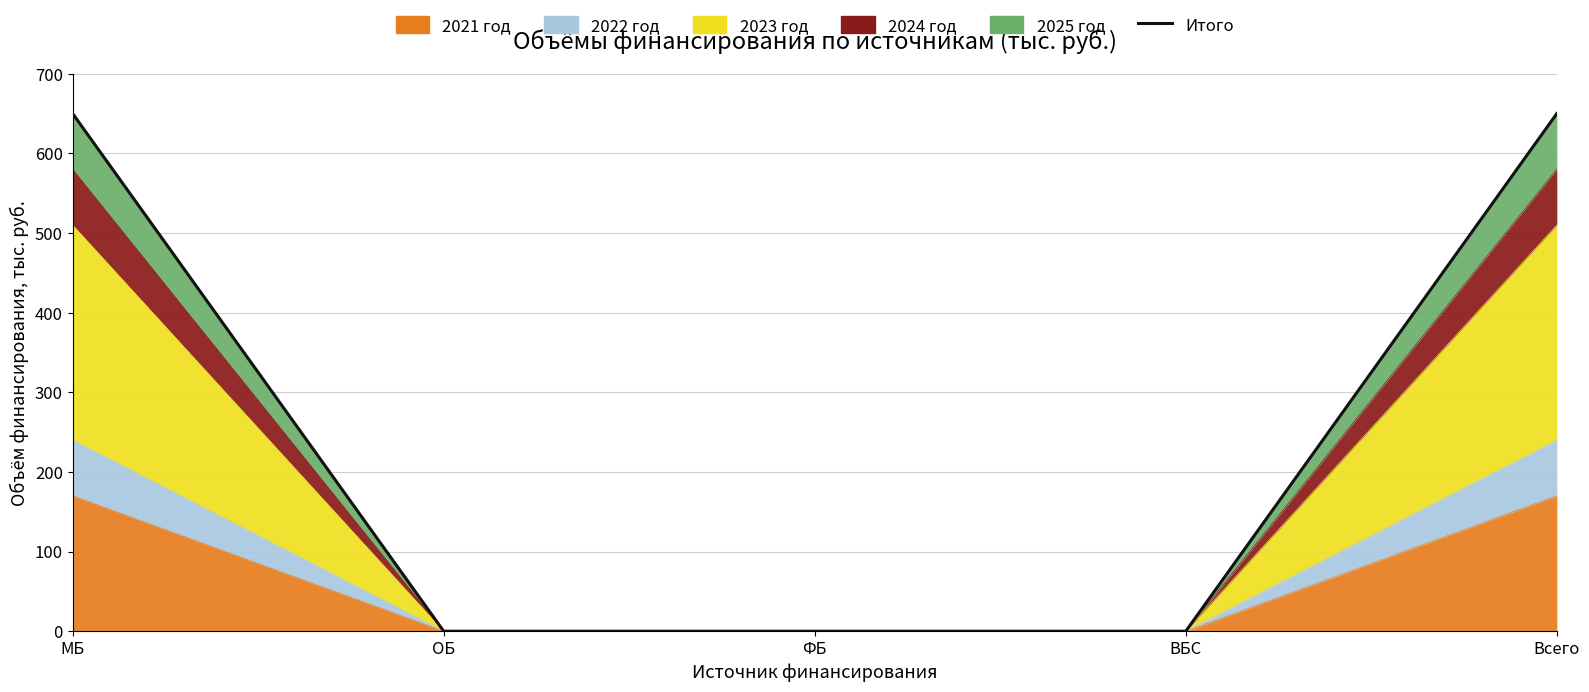

What is the difference between the maximum and second lowest values?

650